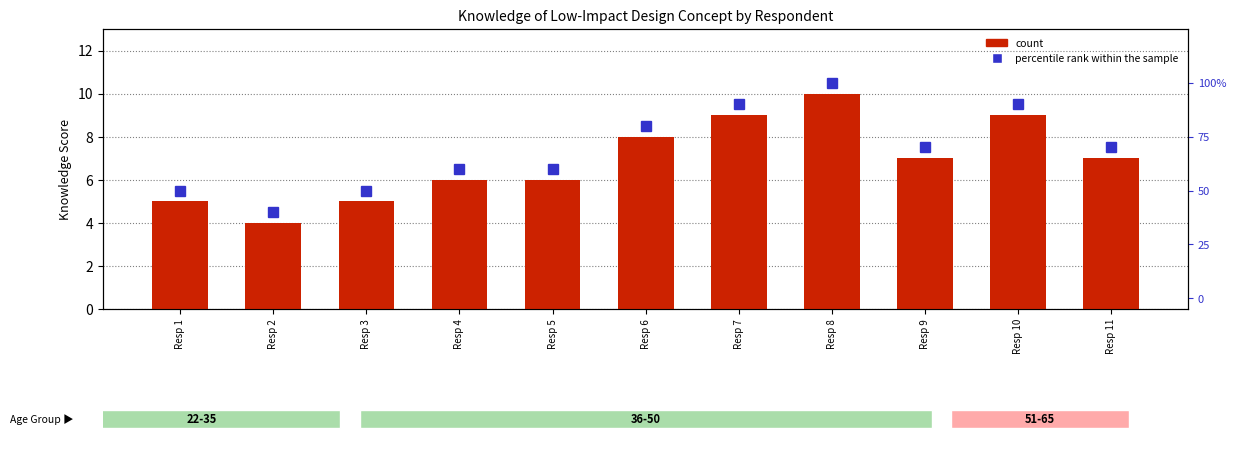

Which label corresponds to the smallest value in the chart?

Resp 2